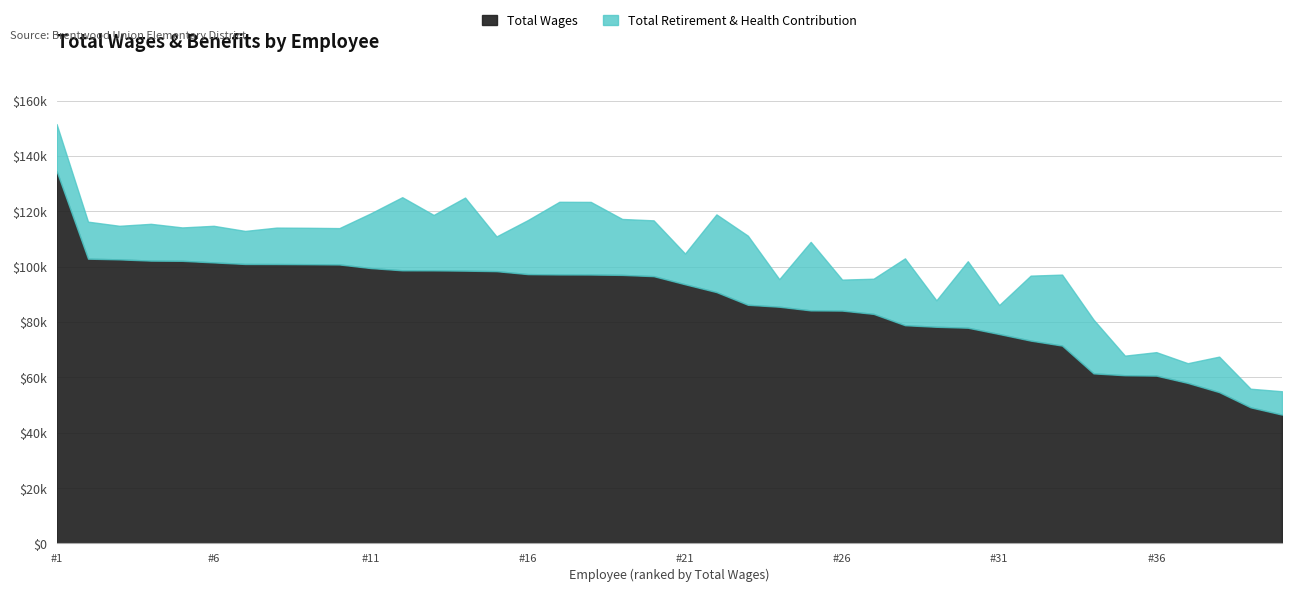

What is the sum of all Total Wages values?

3483100